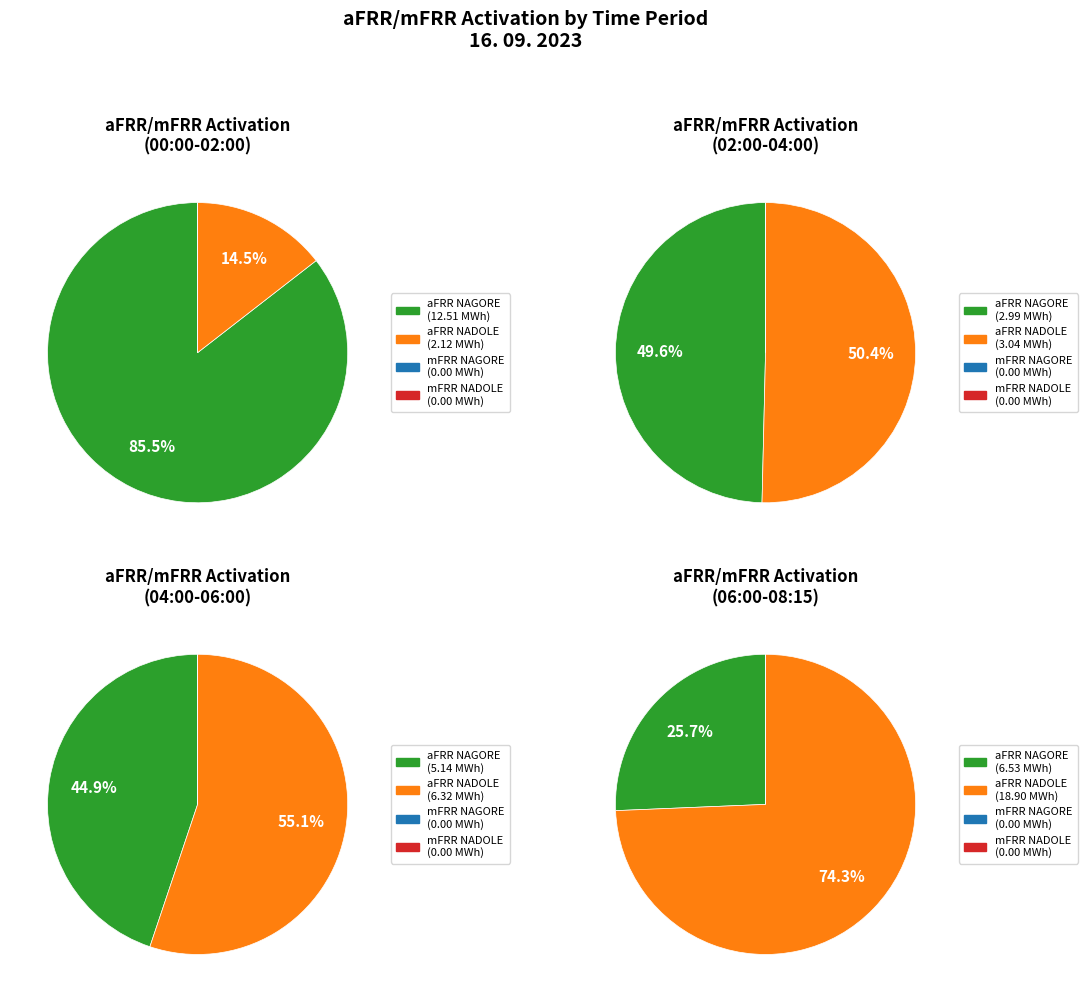

What portion of the pie excludes 7:00-7:15?

100.0%